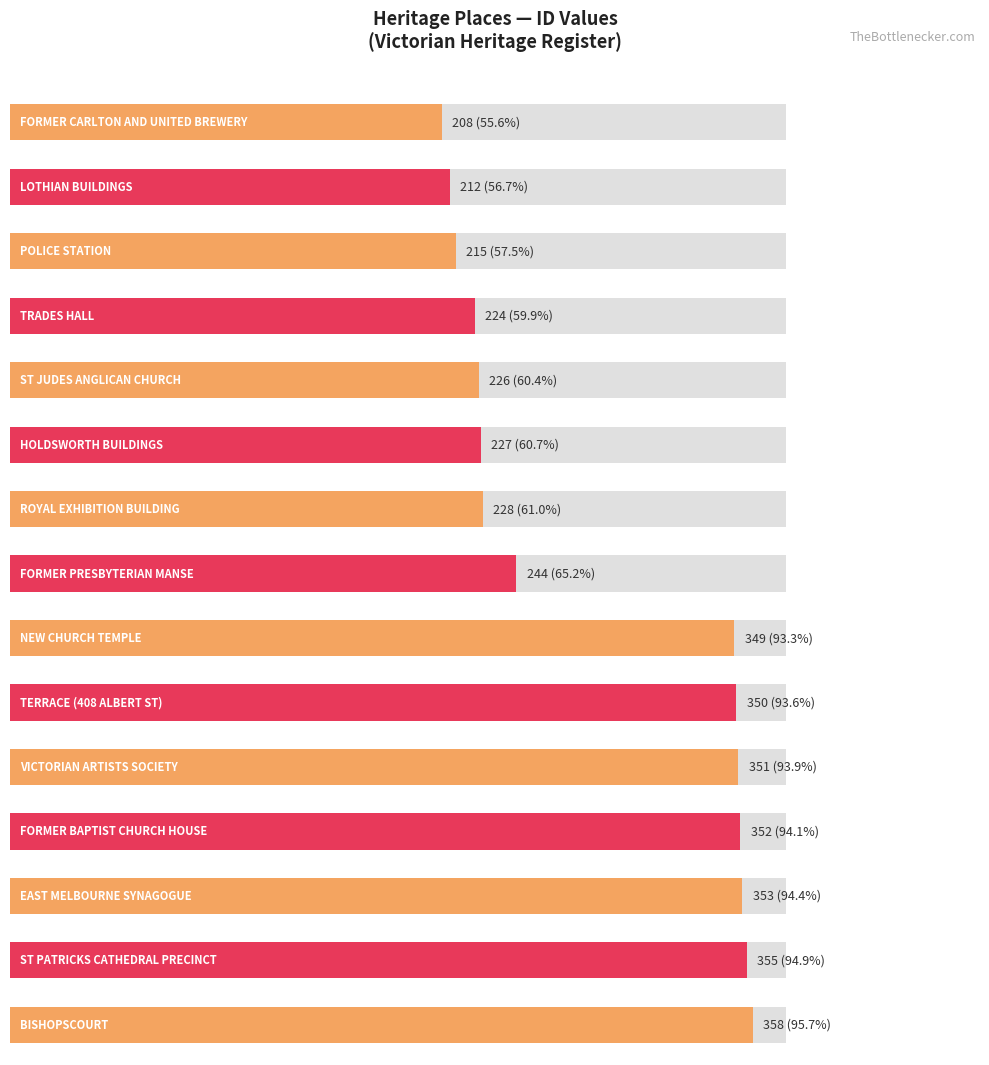

What is the label of the 5th bar from the right?

VICTORIAN ARTISTS SOCIETY